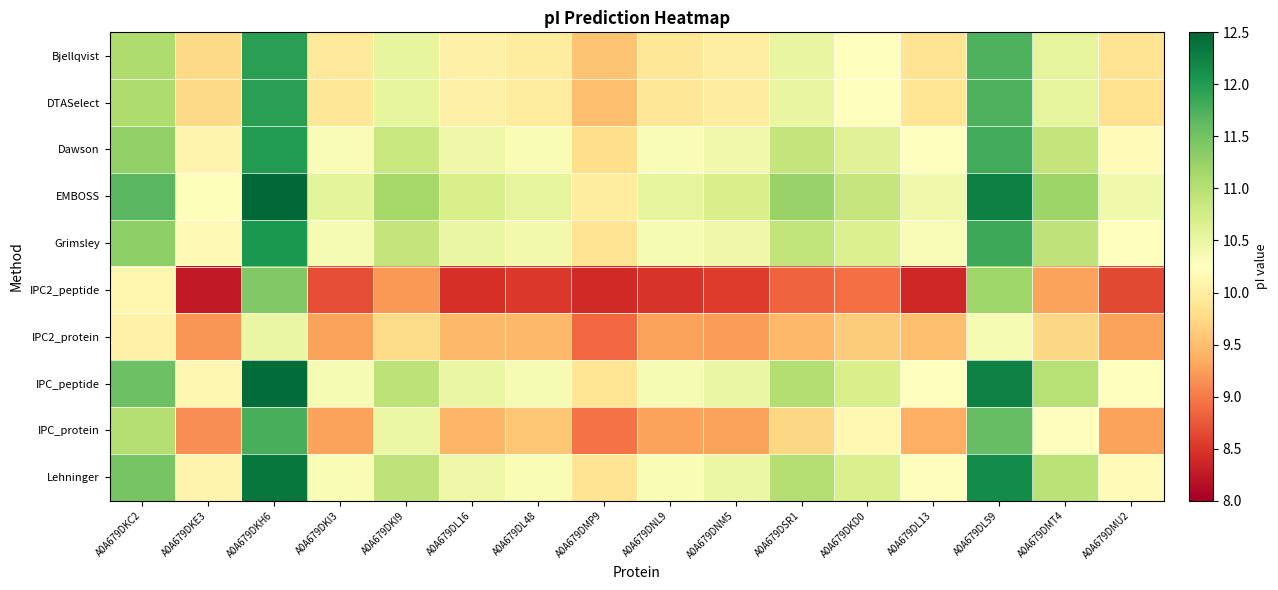

Rank the series at A0A679DMU2 from highest to lowest value.

EMBOSS, Grimsley, IPC_peptide, Lehninger, Dawson, Bjellqvist, DTASelect, IPC2_protein, IPC_protein, IPC2_peptide